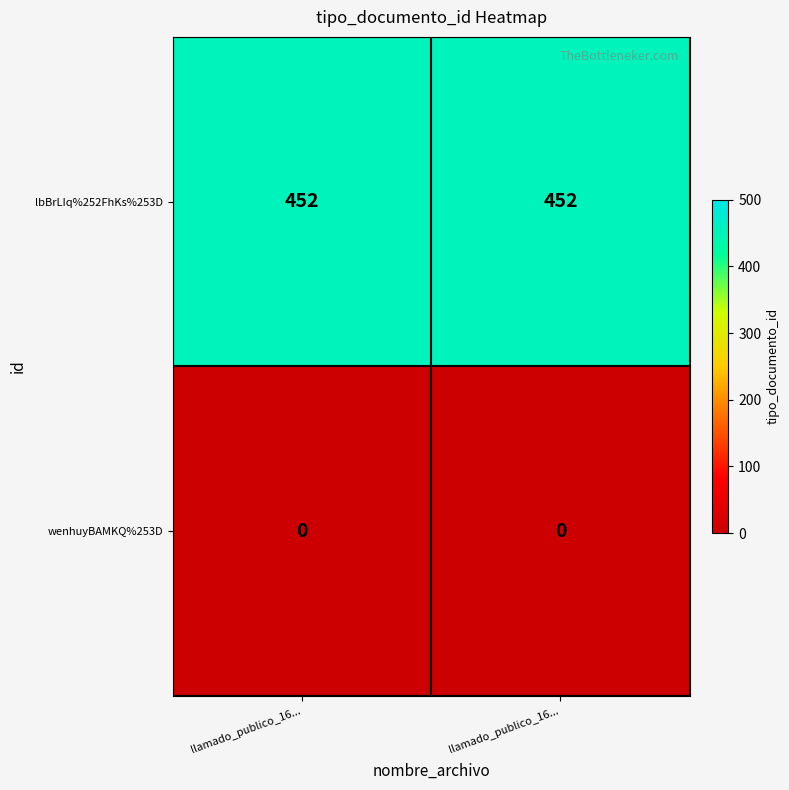

Count the number of categories in the chart.

2